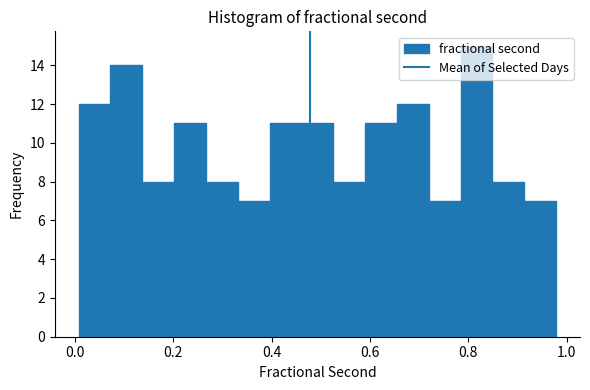

Read against the x-axis, roughly where is the centre of the tallest bar?

0.82